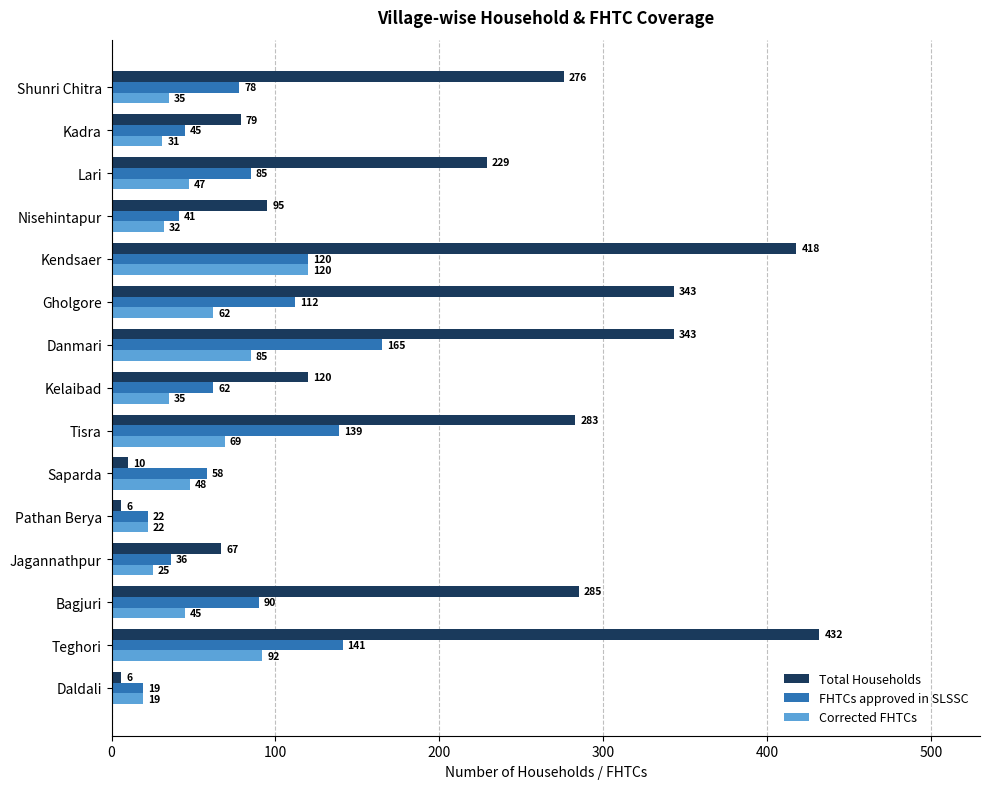

How many data points in FHTCs approved in SLSSC are less than 78?

7